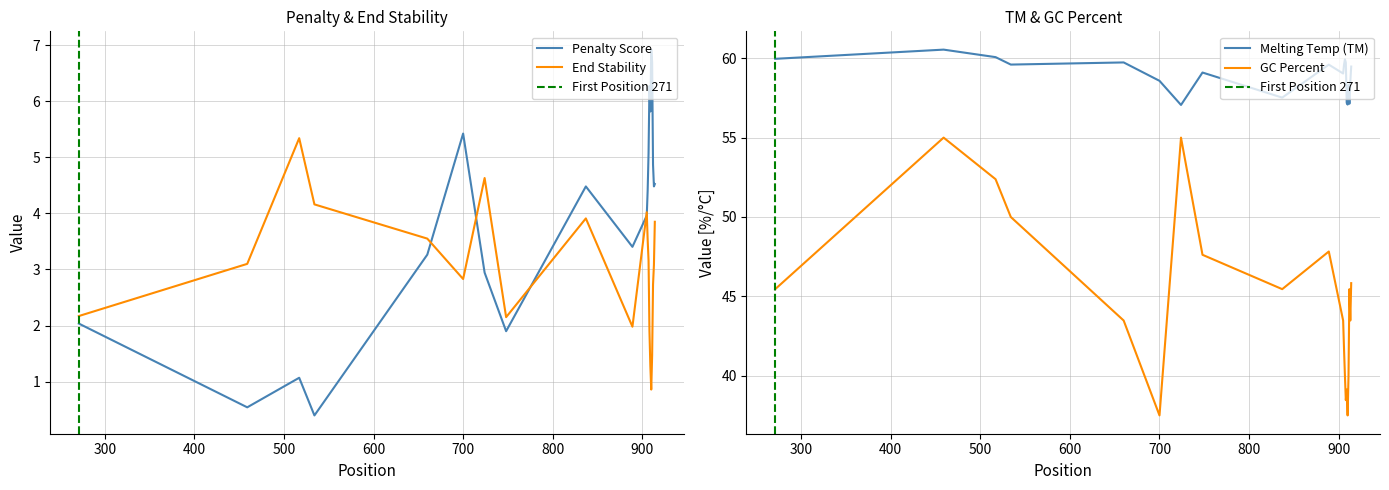

At how many categories does at least one series exceed 19?

20